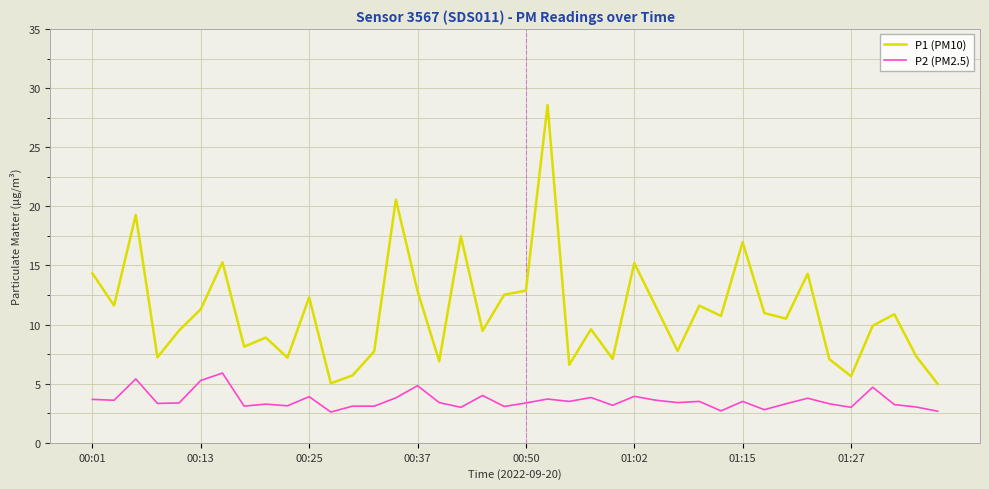

What is the maximum value shown in the chart?

28.6